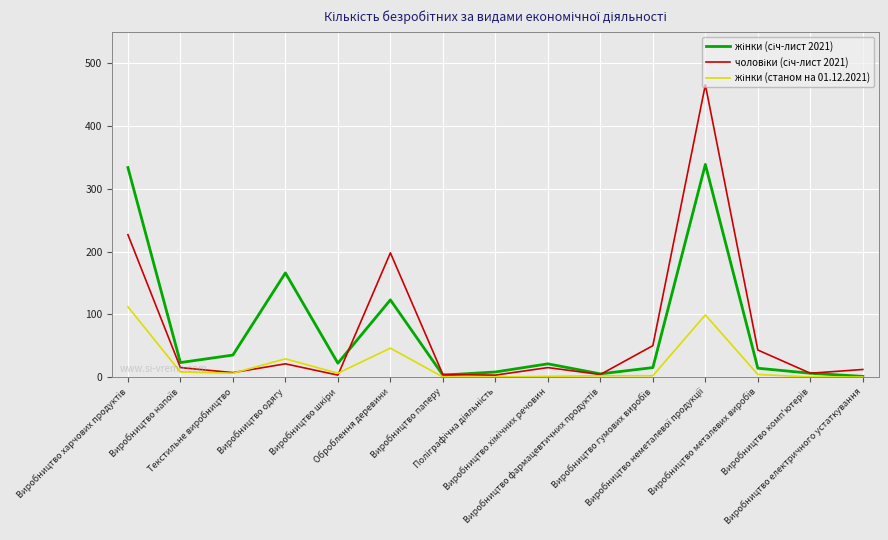

In жінки (січ-лист 2021), how many points are lower than both neighbors (excluding endpoints)?

4